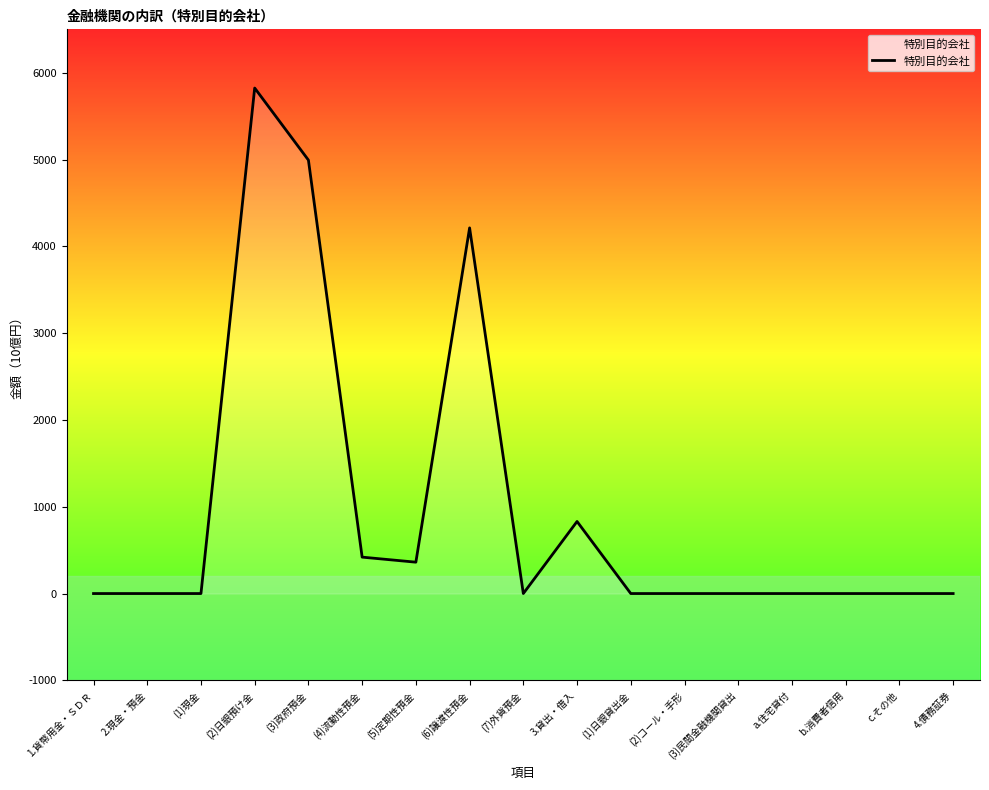

Which has a higher value, 2.現金・預金 or (4)流動性預金?

(4)流動性預金